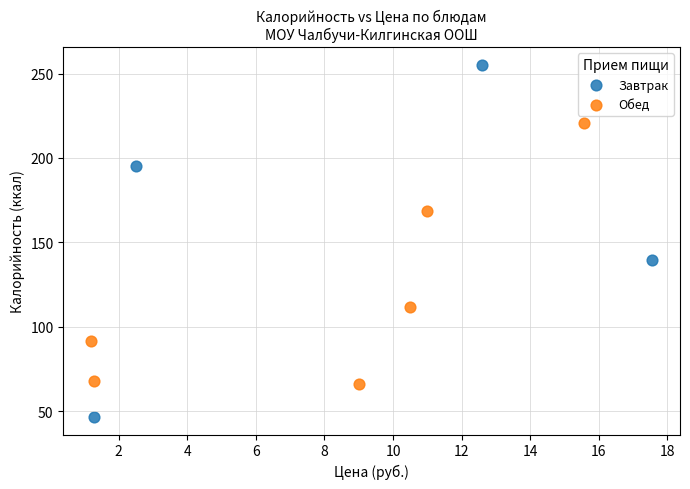

Which series has the largest Y range (max minus min)?

Завтрак